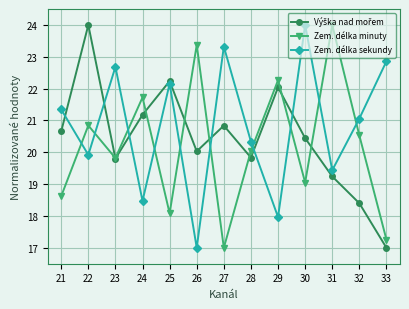

What is the minimum value shown in the chart?

17.0